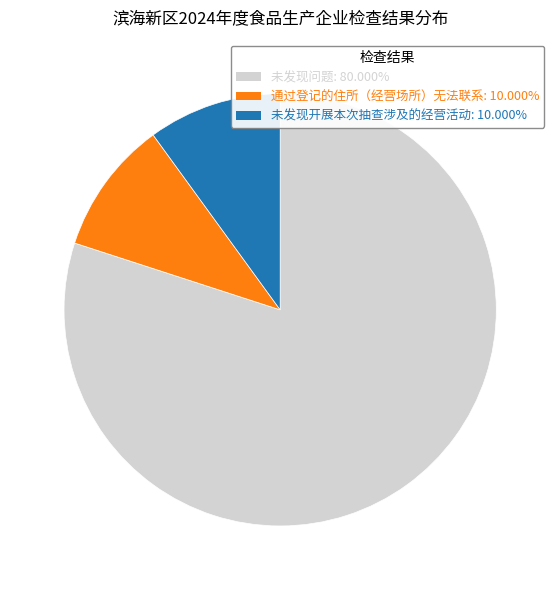

Does 未发现开展本次抽查涉及的经营活动 account for over 50% of the chart?

No